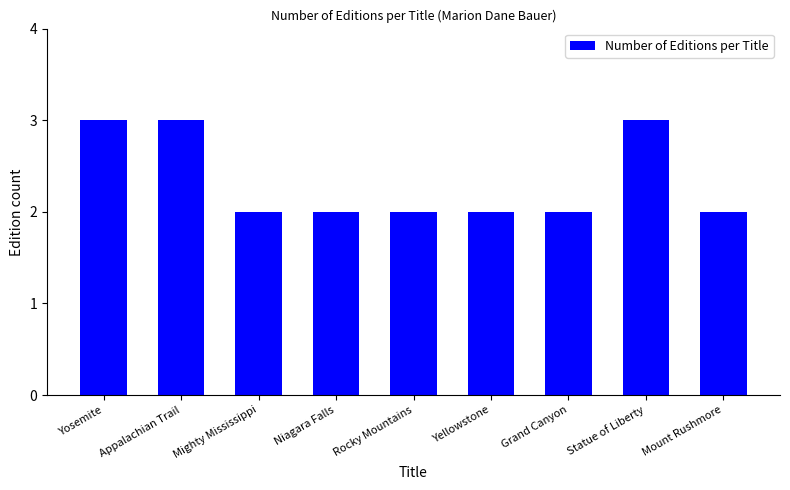

Which has a higher value, Yellowstone or Appalachian Trail?

Appalachian Trail